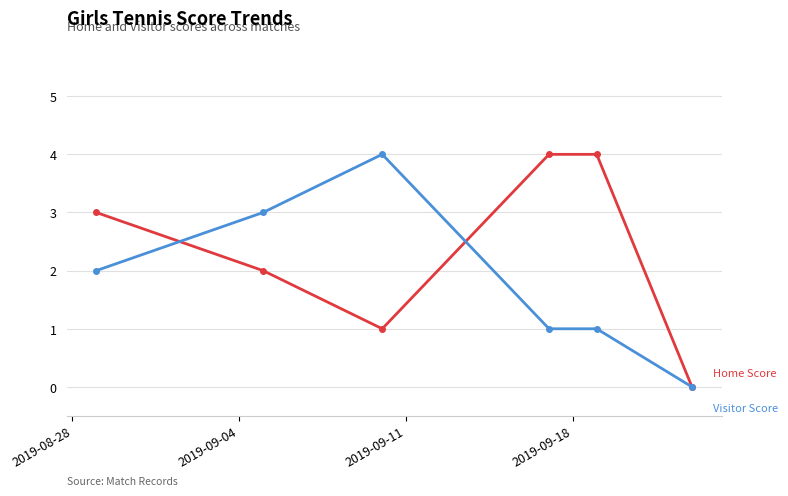

Reading right to left, list all the values displayed in this chart.

Home Score: 0	4	4	1	2	3
Visitor Score: 0	1	1	4	3	2